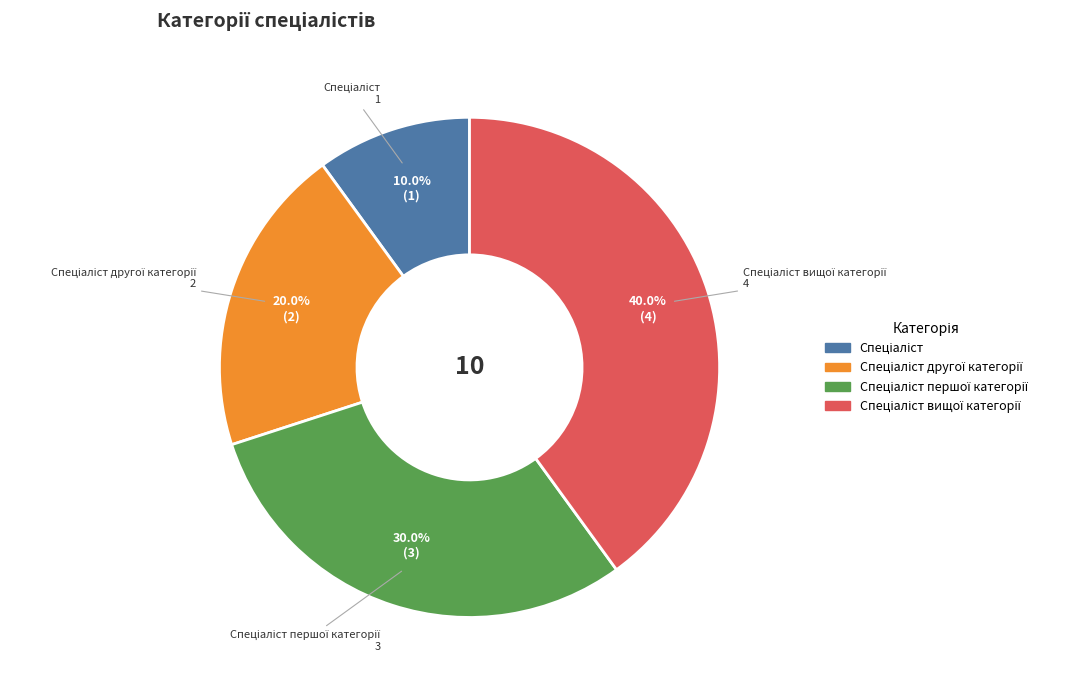

Does any single category account for the majority?

No